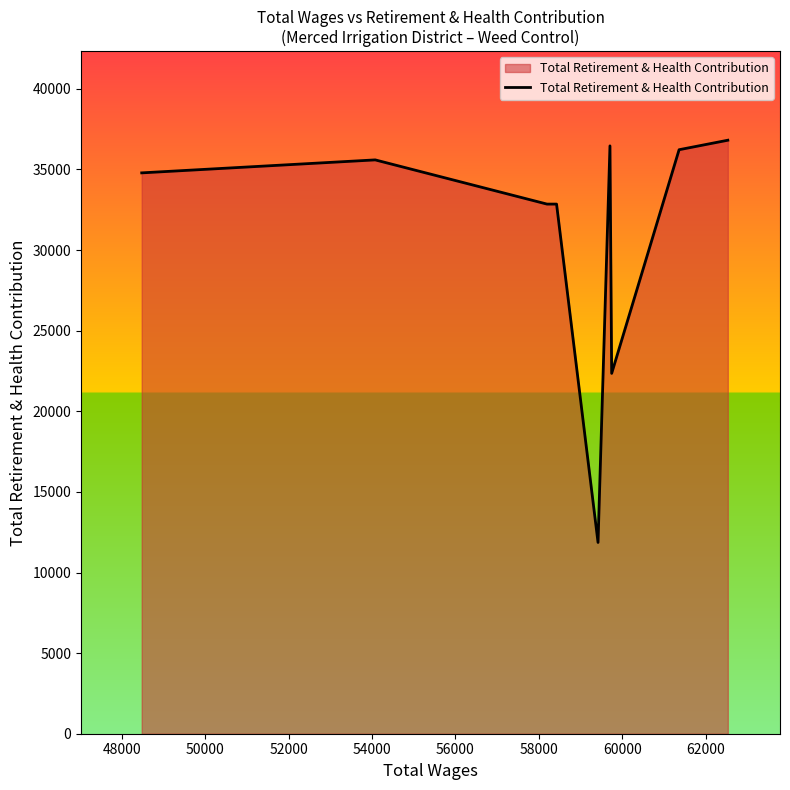

What is the smallest value displayed?

11864